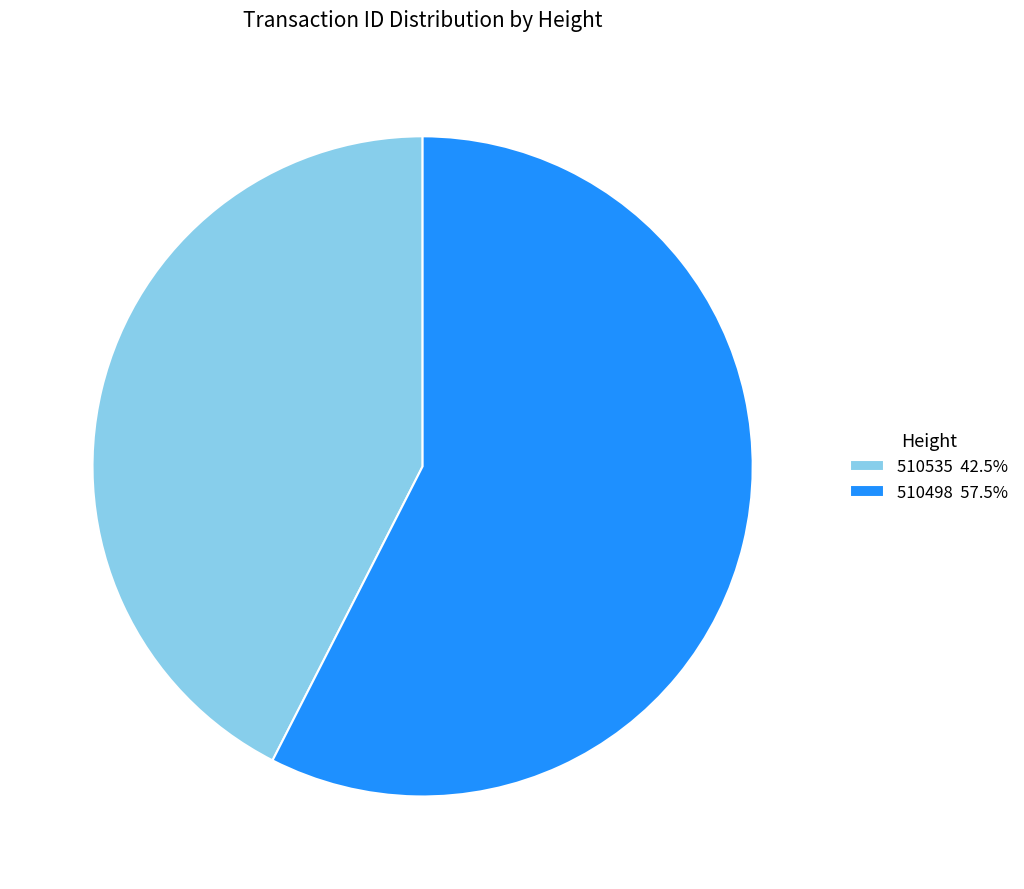

Which slice is the largest?

510498